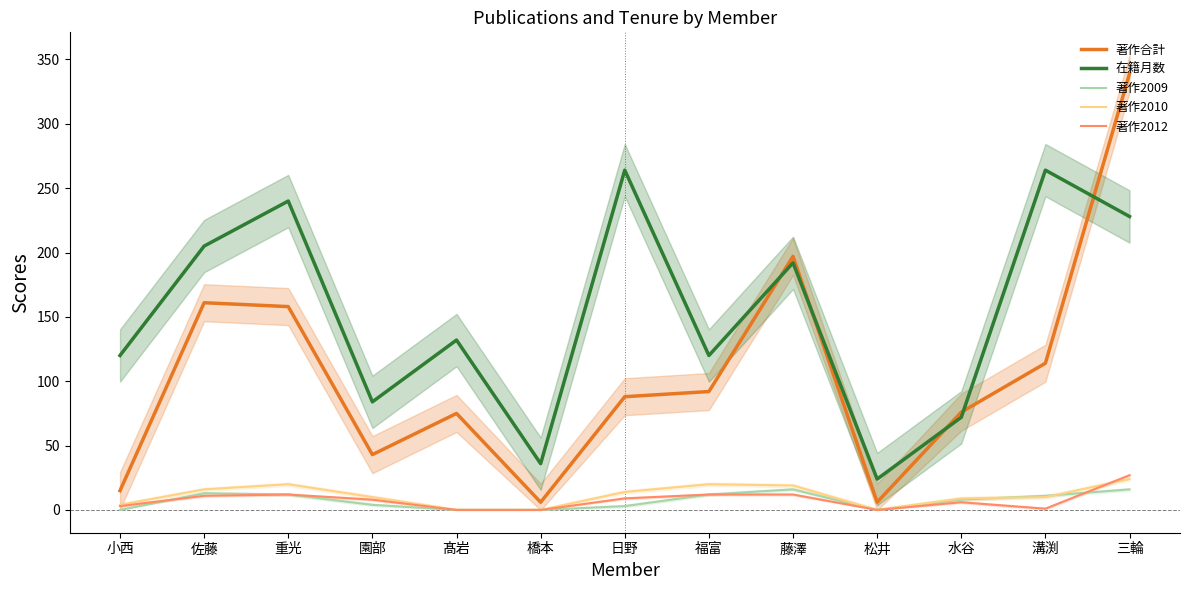

The 著作2010 series shows 5 at 溝渕. True or false?

False